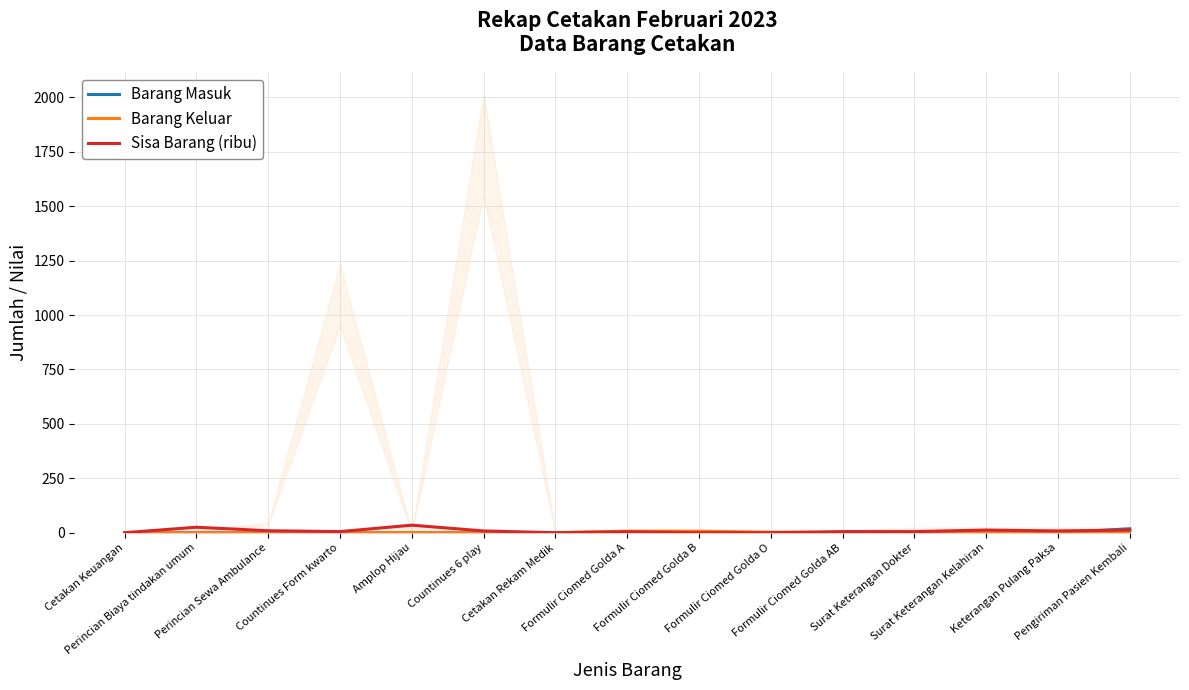

True or false: Barang Masuk has more than 1 points higher than both neighbors.

False